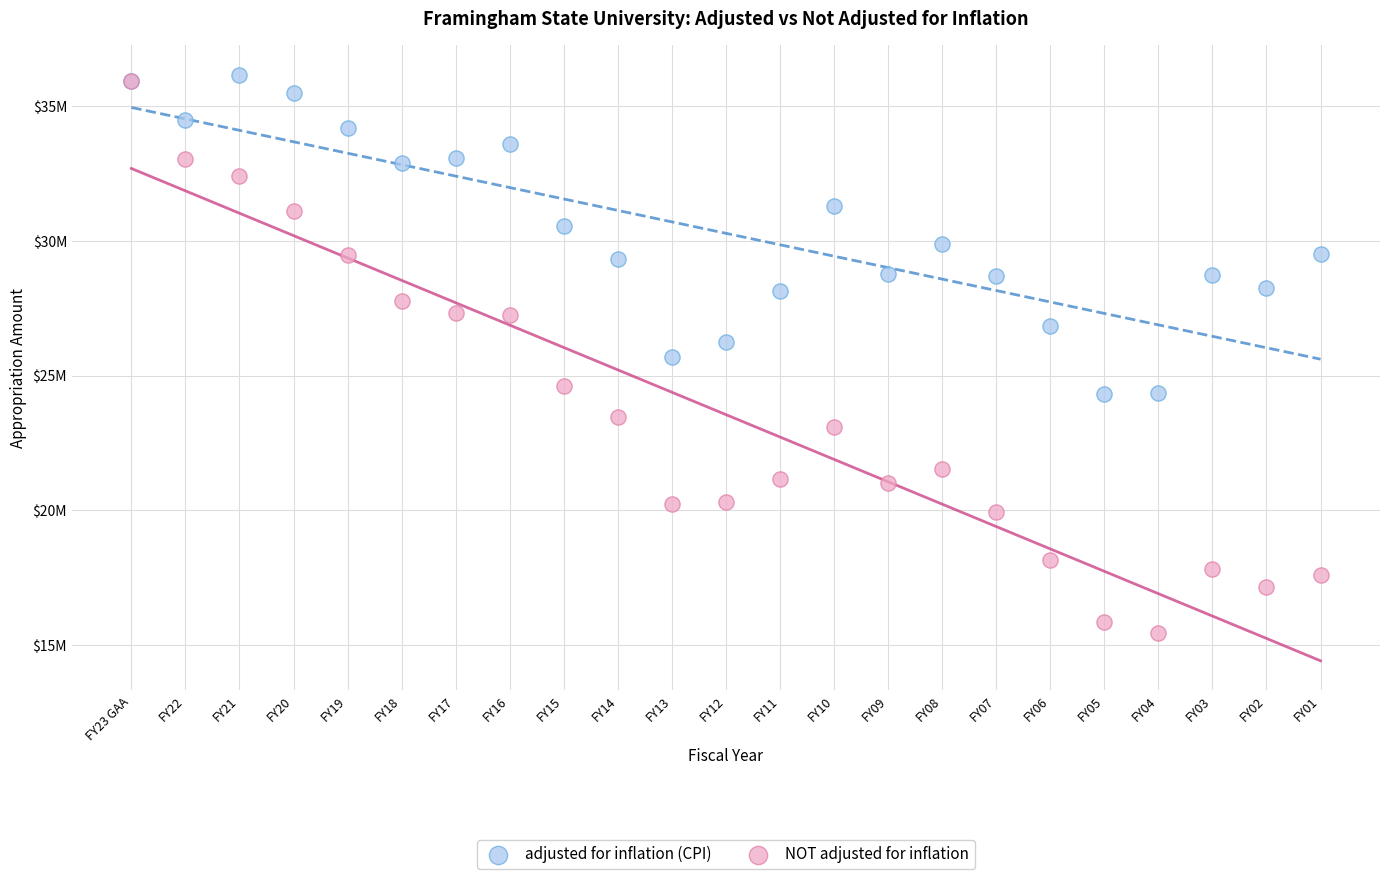

What are all the series names shown in the legend?

adjusted for inflation (CPI), NOT adjusted for inflation